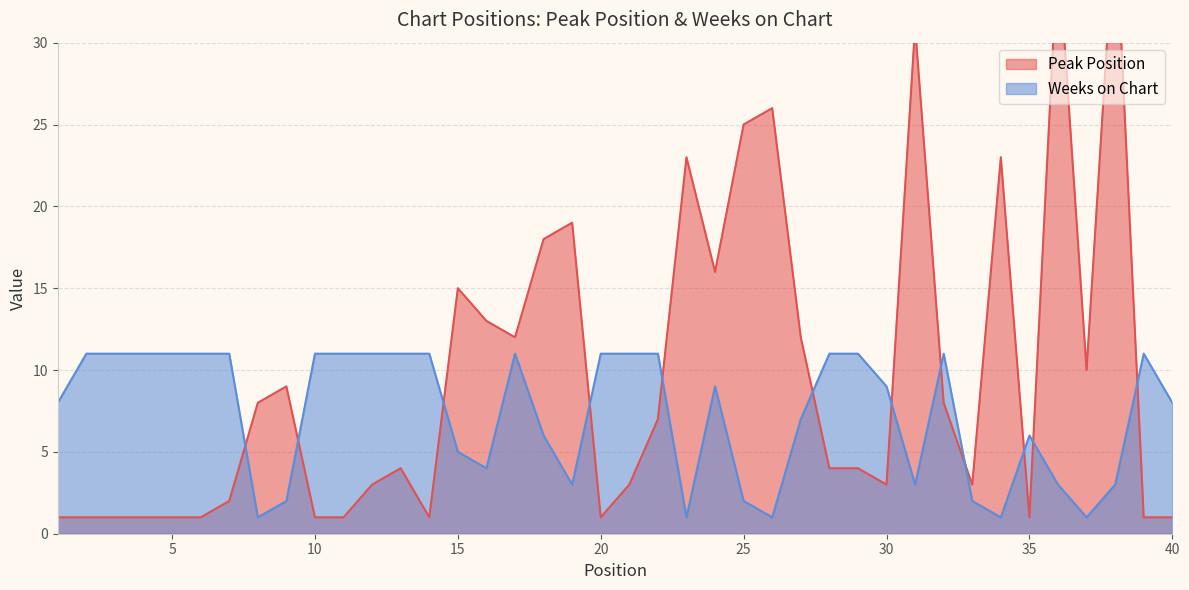

How many lines are shown in the chart?

2